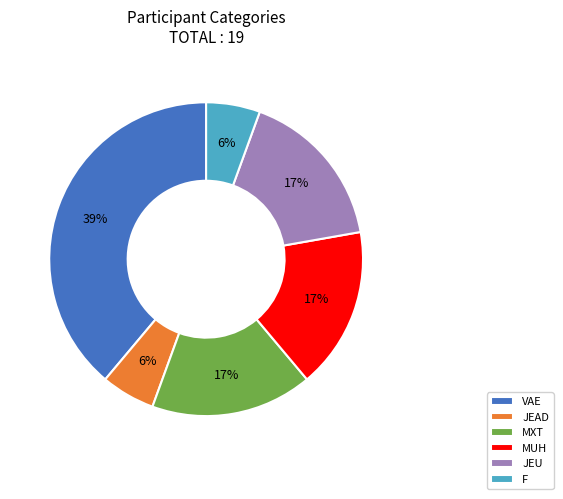

Is JEAD the majority of the pie?

No